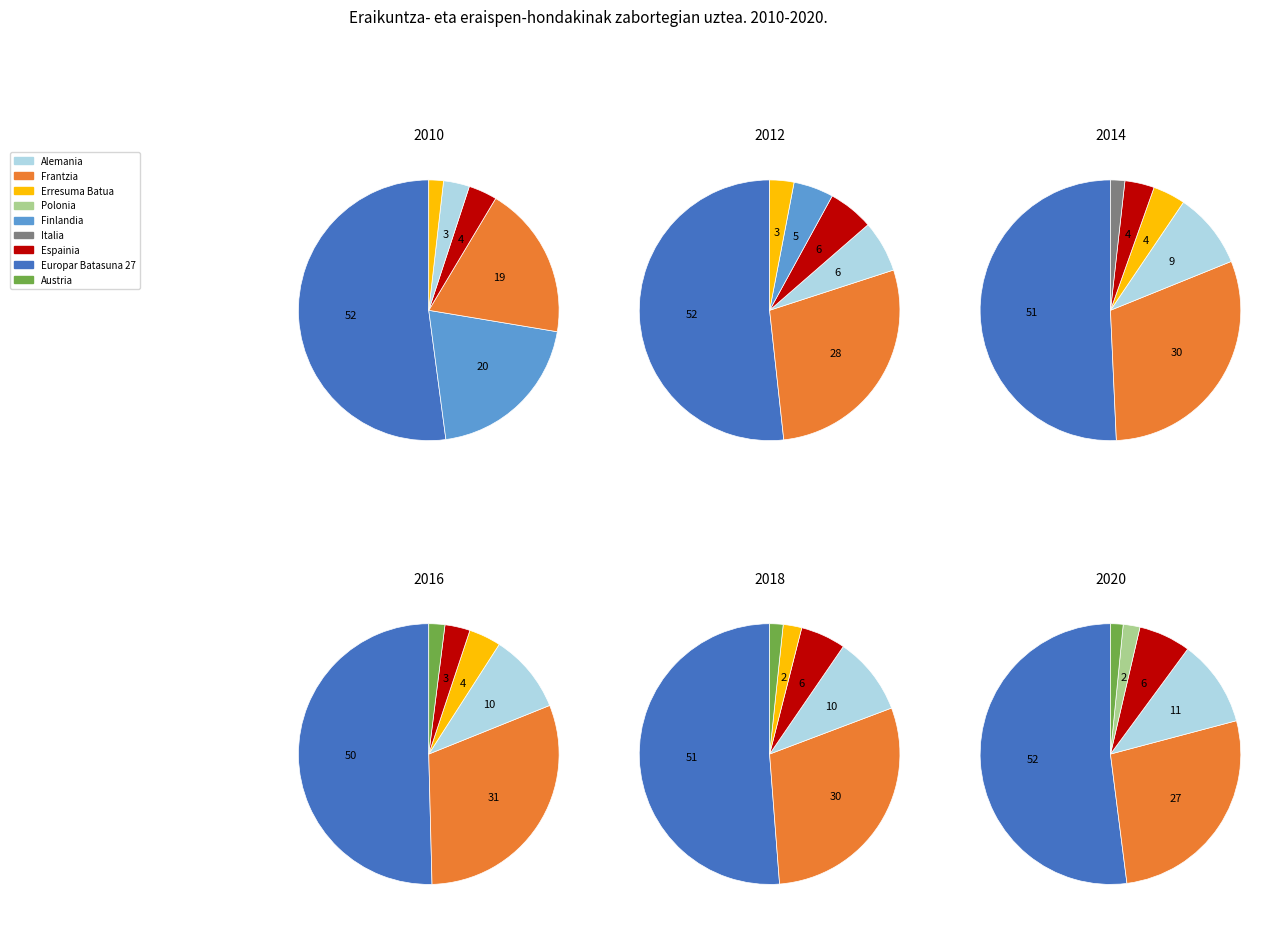

Is Portugal the majority of the pie?

No